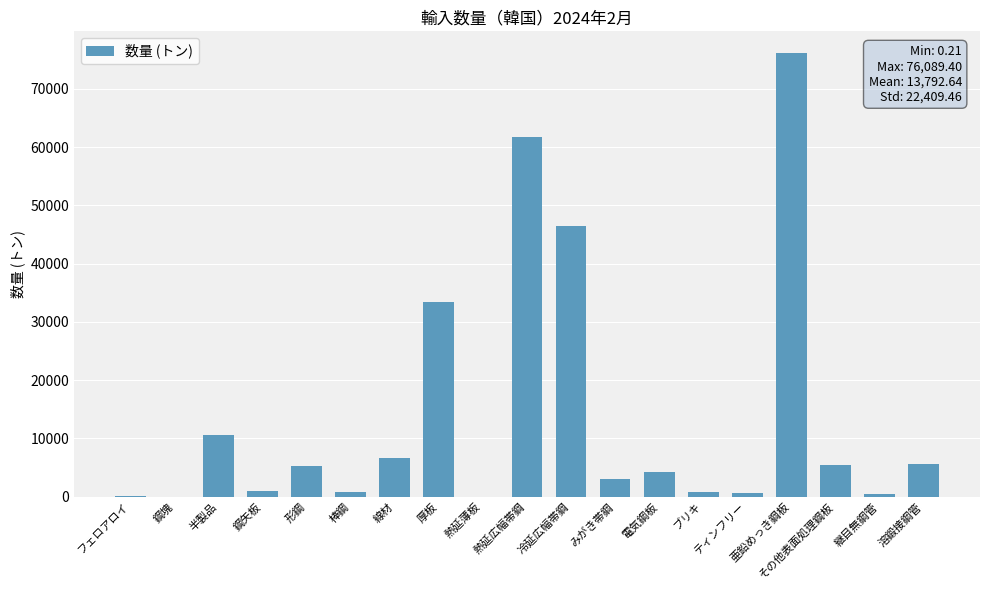

What is the average value?

13792.6